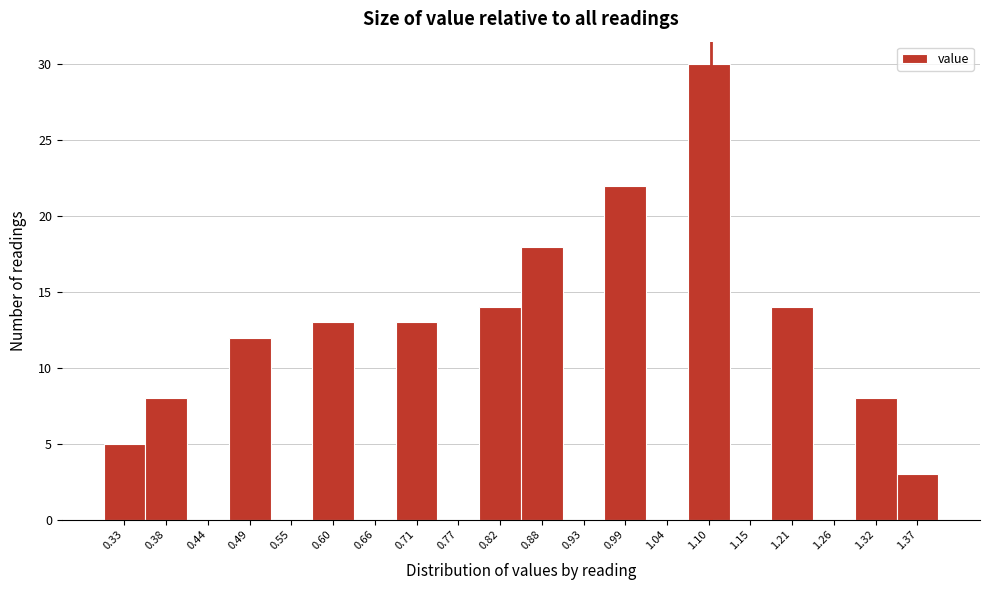

Reading left to right, transcribe this chart: for each bar, give the range it covers on the x-axis and its height. Neither the bar edges nor the heights are printed on the chart, so give them approximately, as read against the axes.

0.300 to 0.355: 5
0.355 to 0.410: 8
0.410 to 0.465: 0
0.465 to 0.520: 12
0.520 to 0.575: 0
0.575 to 0.630: 13
0.630 to 0.685: 0
0.685 to 0.740: 13
0.740 to 0.795: 0
0.795 to 0.850: 14
0.850 to 0.905: 18
0.905 to 0.960: 0
0.960 to 1.015: 22
1.015 to 1.070: 0
1.070 to 1.125: 30
1.125 to 1.180: 0
1.180 to 1.235: 14
1.235 to 1.290: 0
1.290 to 1.345: 8
1.345 to 1.400: 3